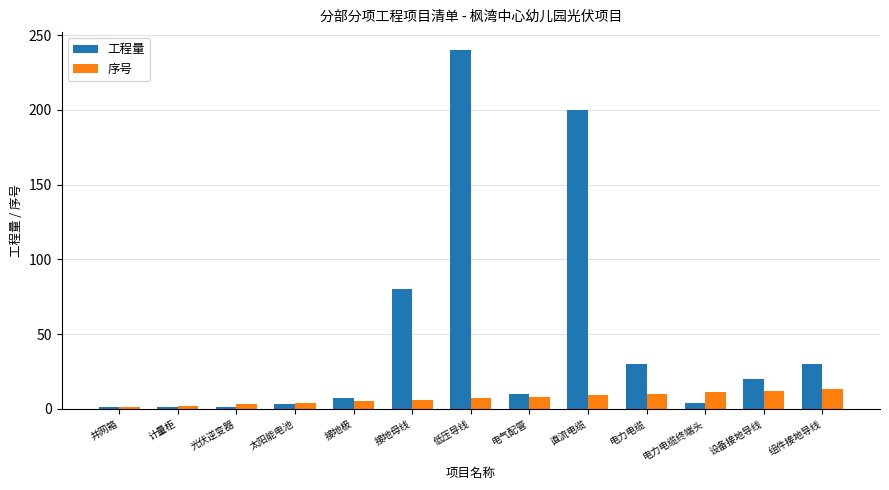

At how many categories does at least one series exceed 168?

2